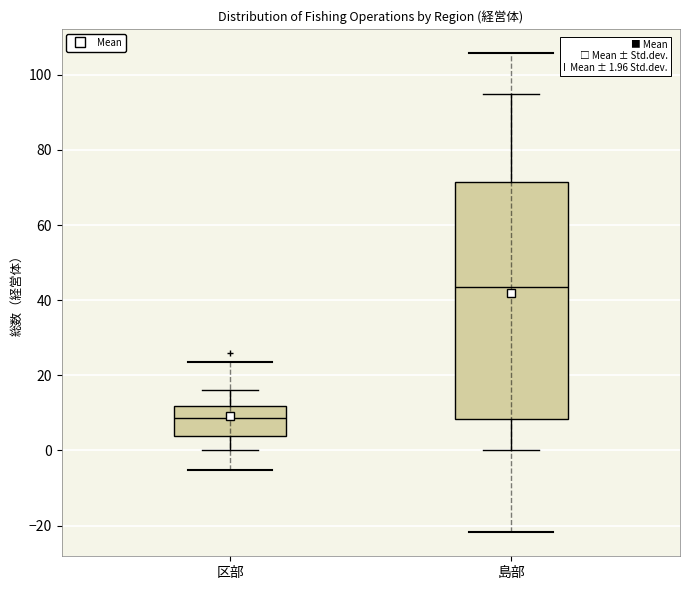

Which box is the tallest, from its lower edge to its upper edge?

島部